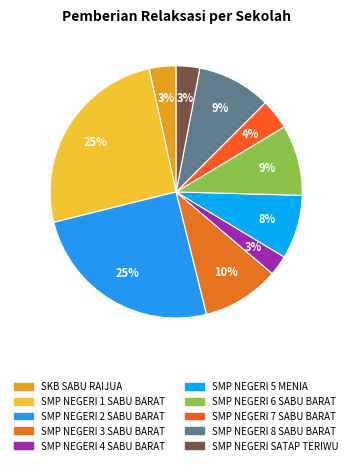

How many slices are in this pie chart?

10